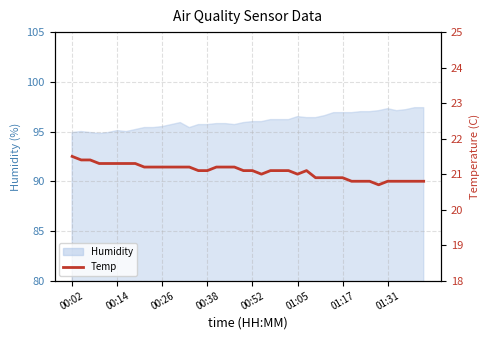

Count the number of categories in the chart.

40